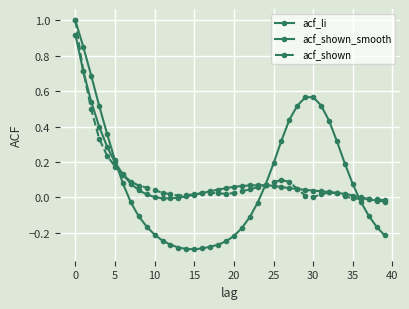

List the series in order of their overall mean, highest first.

acf_shown_smooth, acf_shown, acf_li